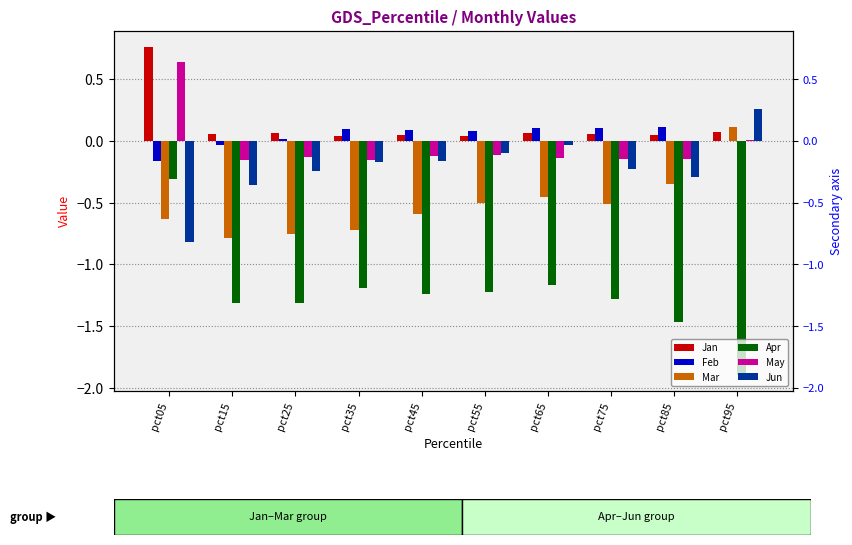

What is the difference between the maximum and minimum values in the May series?

0.8